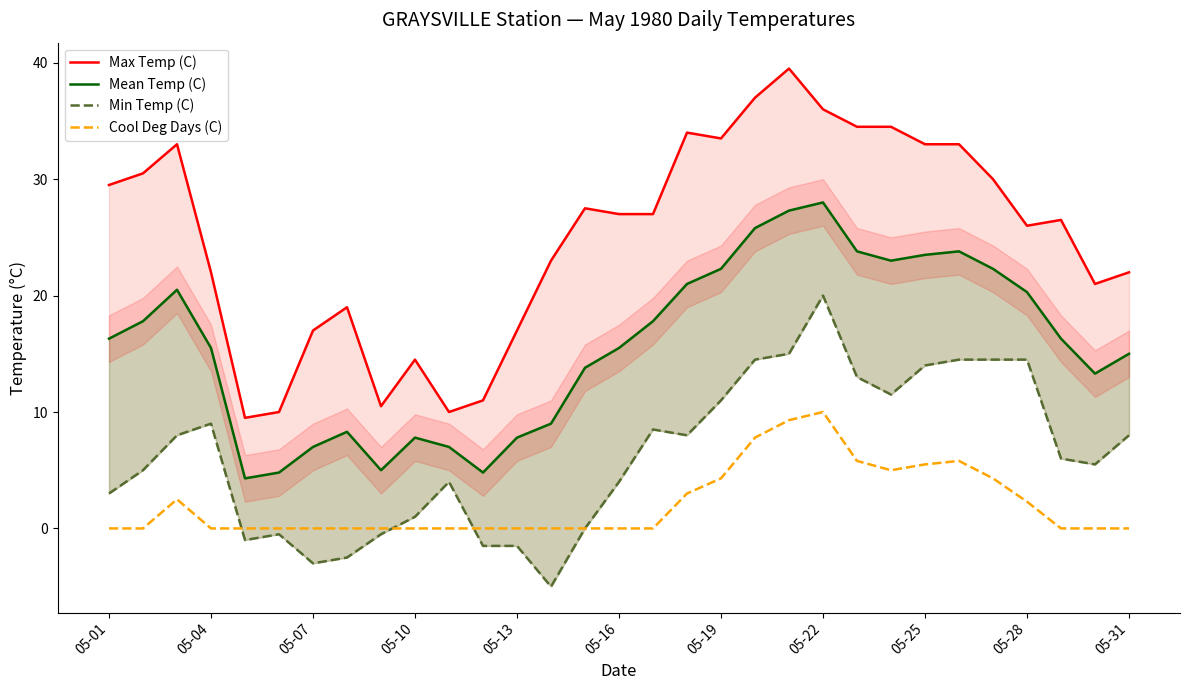

What is the value of the Max Temp (C) point at the 23rd from the left?

34.5